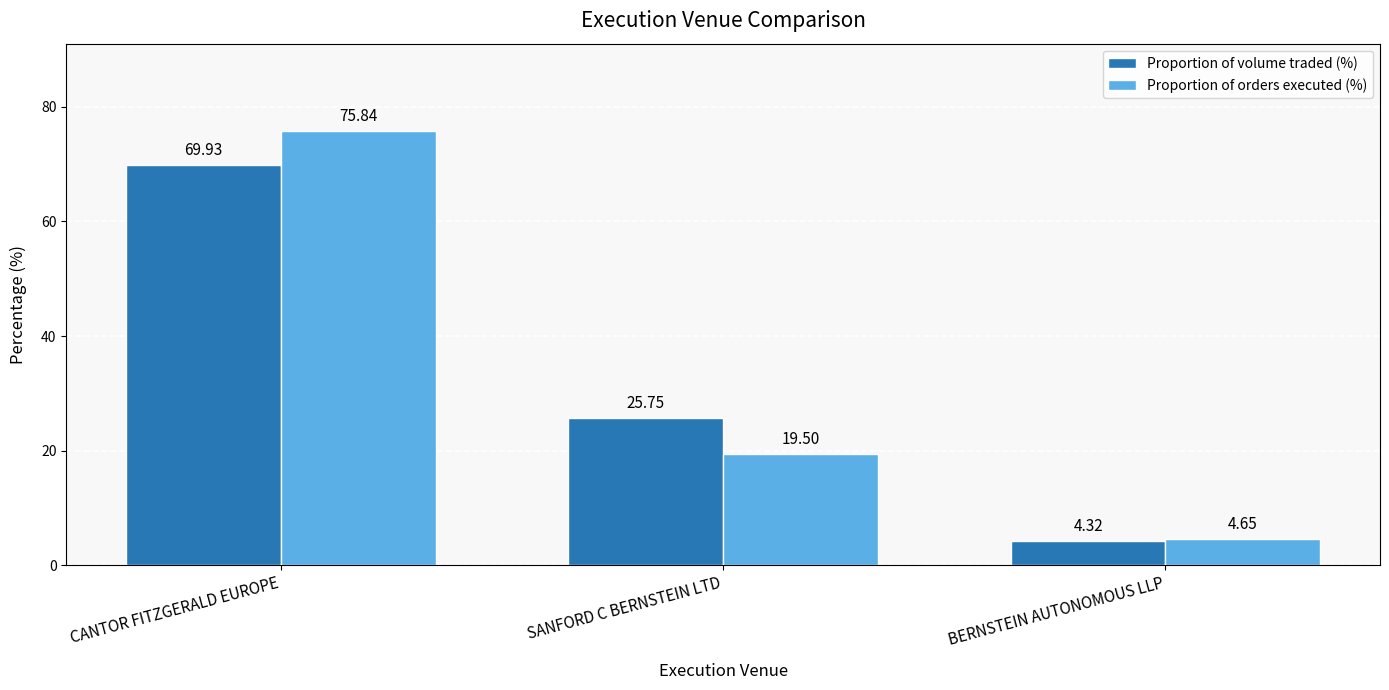

Which series has the largest total across all categories?

Proportion of volume traded (%)